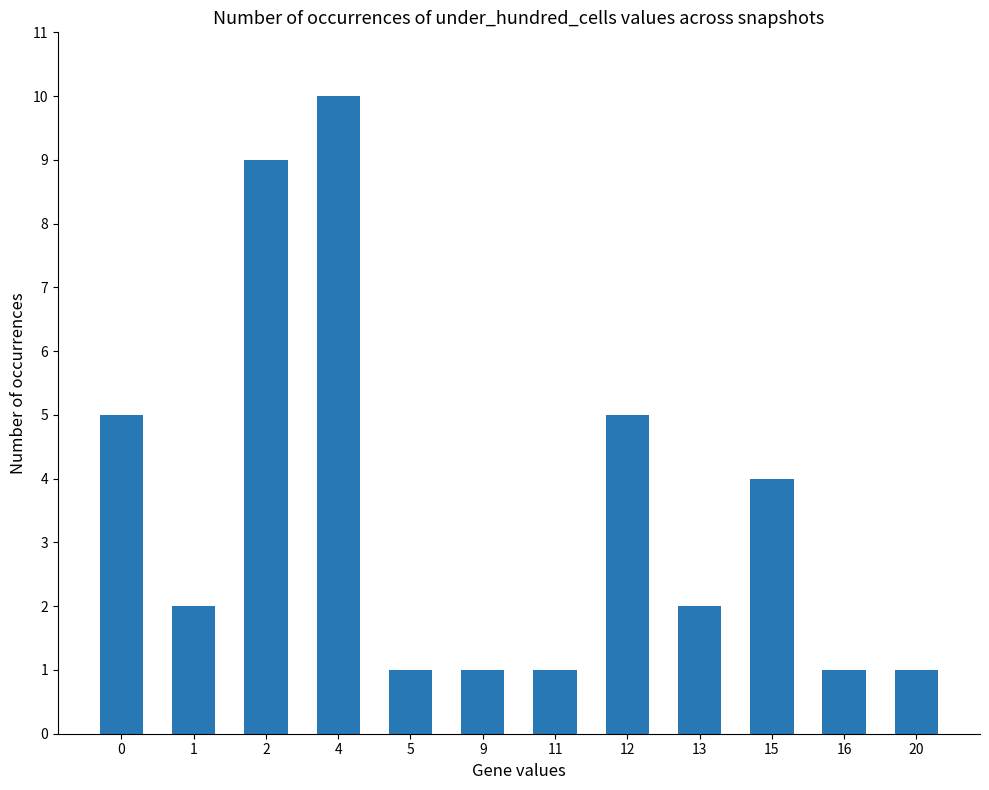

Reading left to right, extract all data points from this chart.

5	2	9	10	1	1	1	5	2	4	1	1